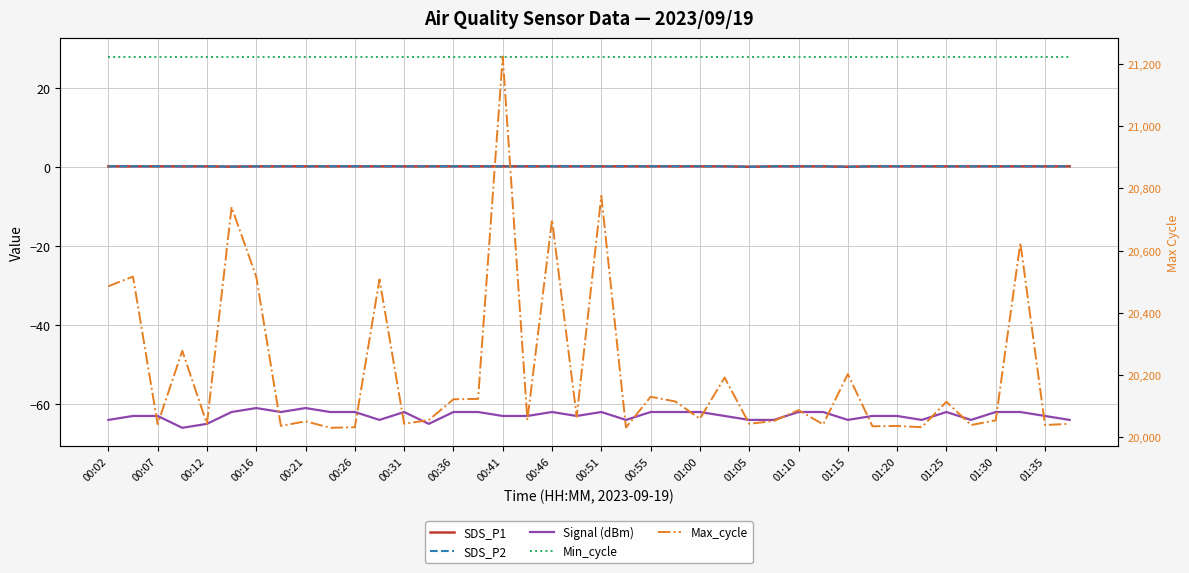

What is the maximum value shown in the chart?

21225.0